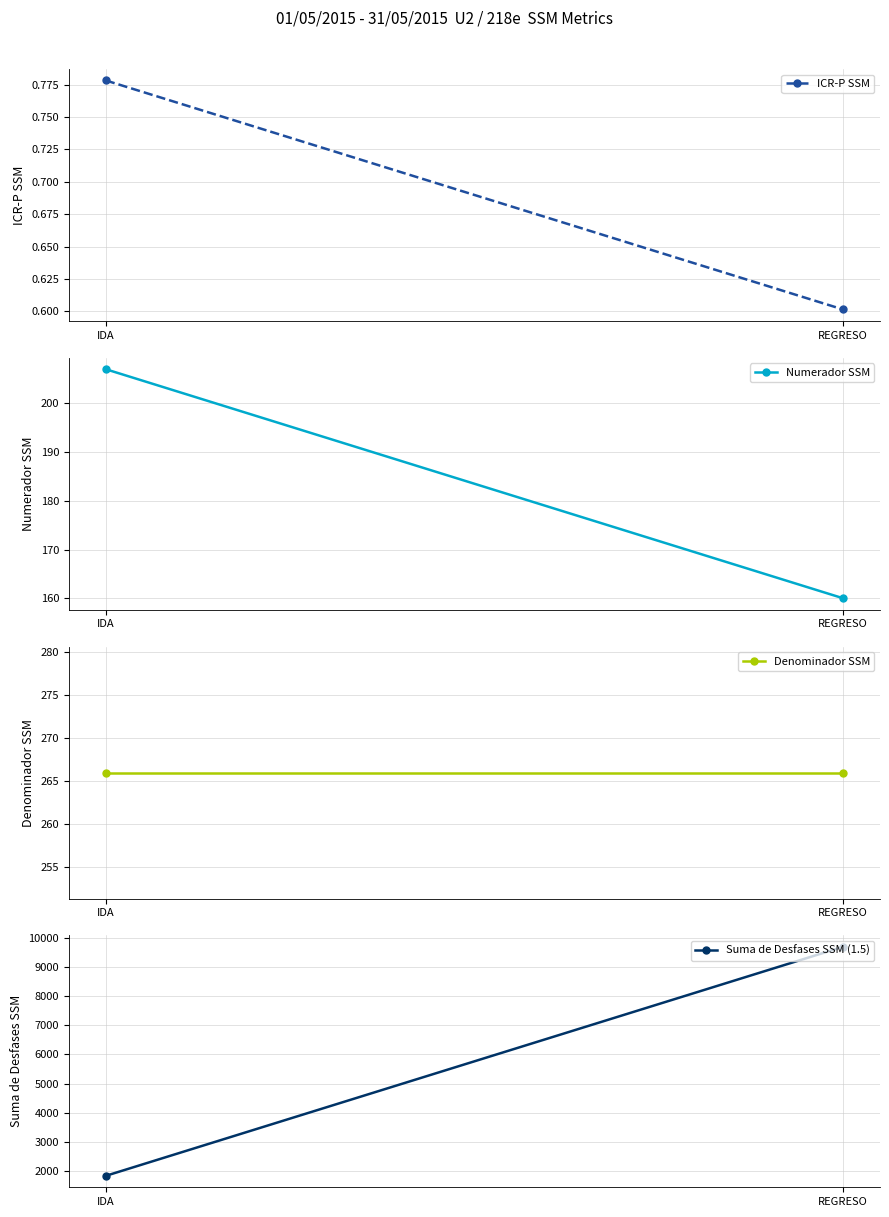

Rank the categories by ICR-P SSM value from lowest to highest.

REGRESO, IDA